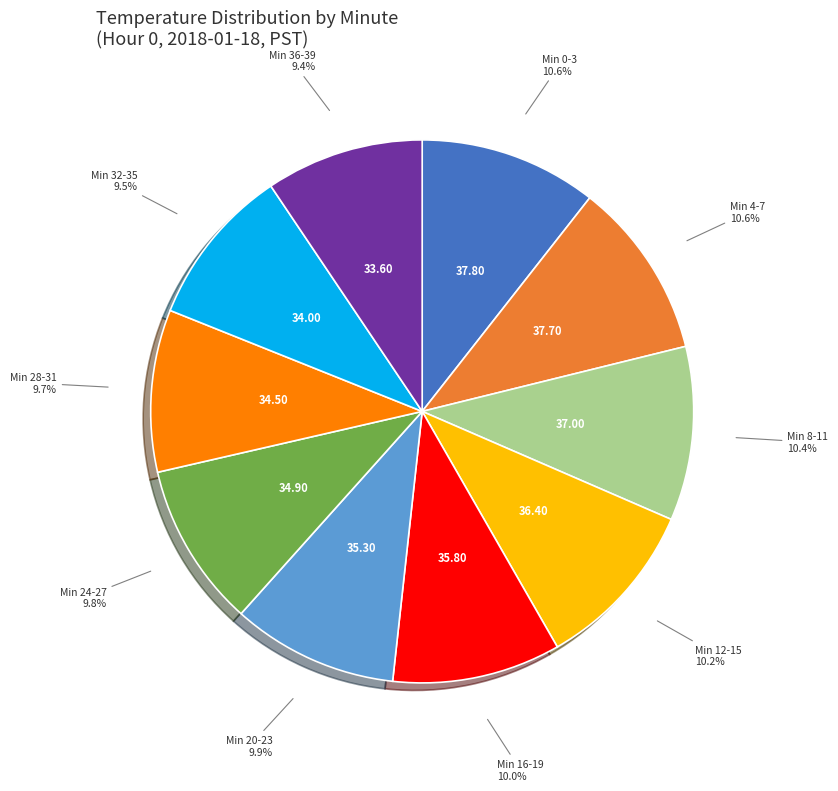

What percentage is NOT represented by Min 24-27?

90.2%